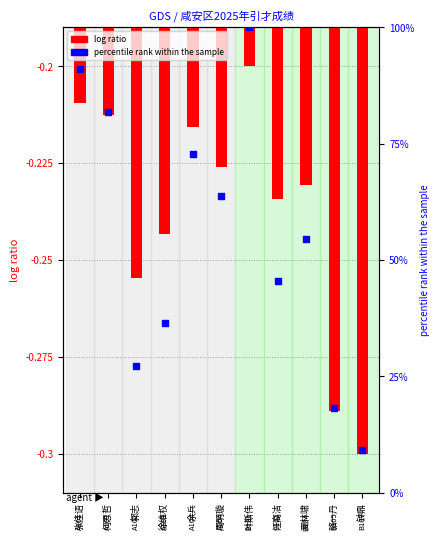

What is the total value across all series at 郭志?

27.0